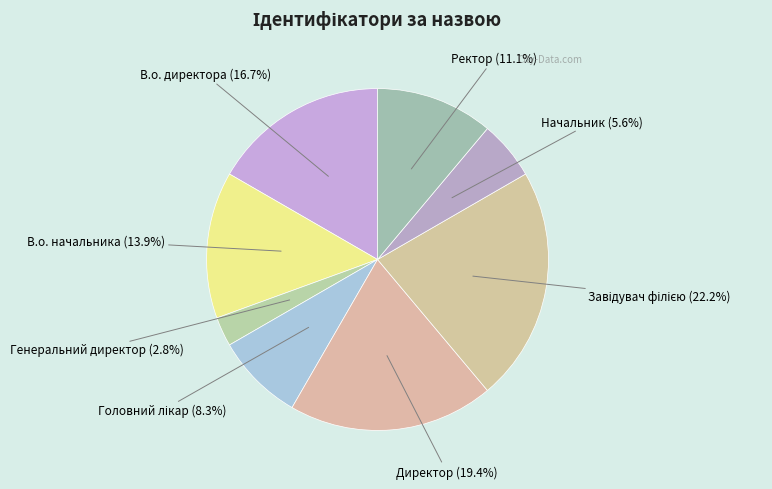

To the nearest percent, what percentage of the pie is В.о. директора?

17%